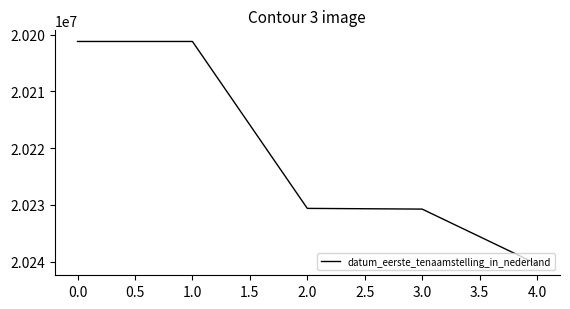

The value at 1.0 is 5060070. True or false?

False